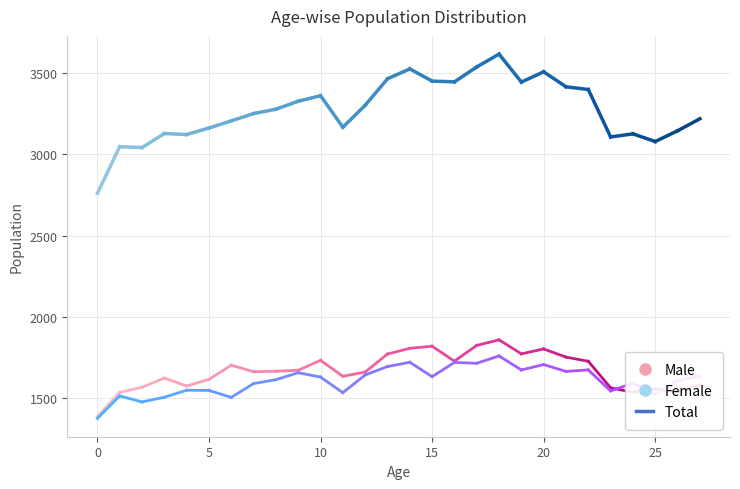

Which series changed the most between 4 and 26?

Female